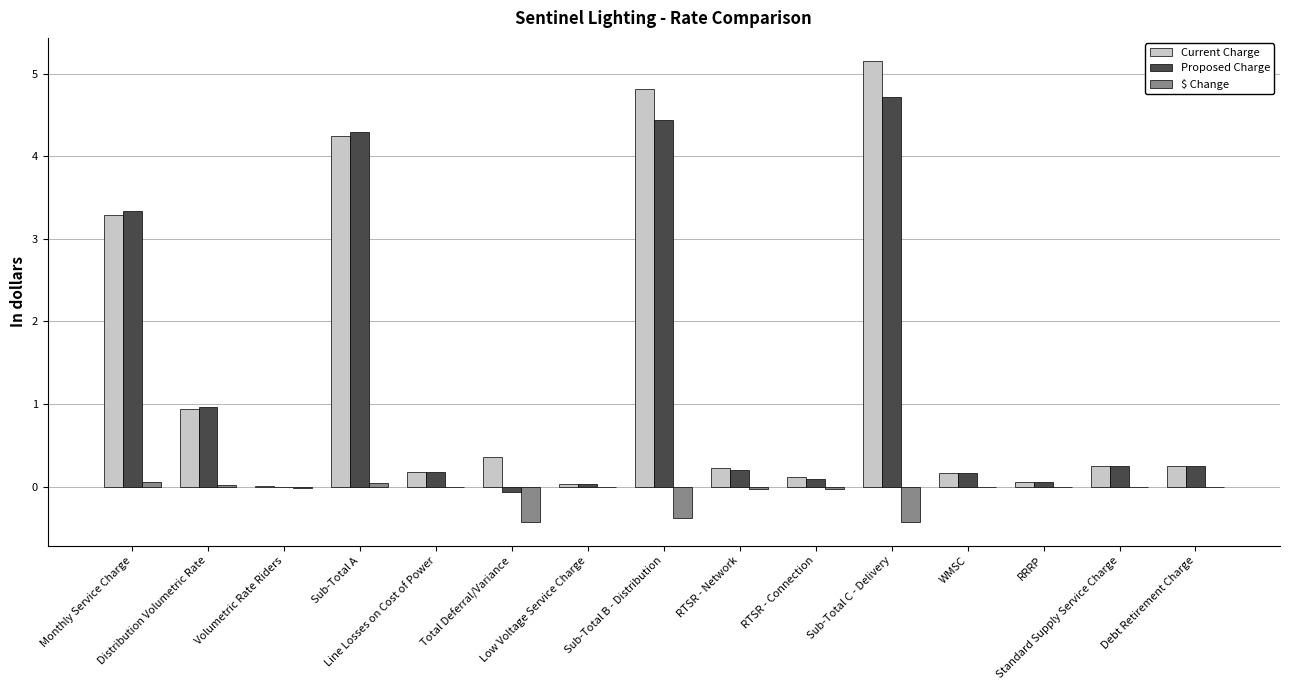

What is the maximum value for Current Charge?

5.2